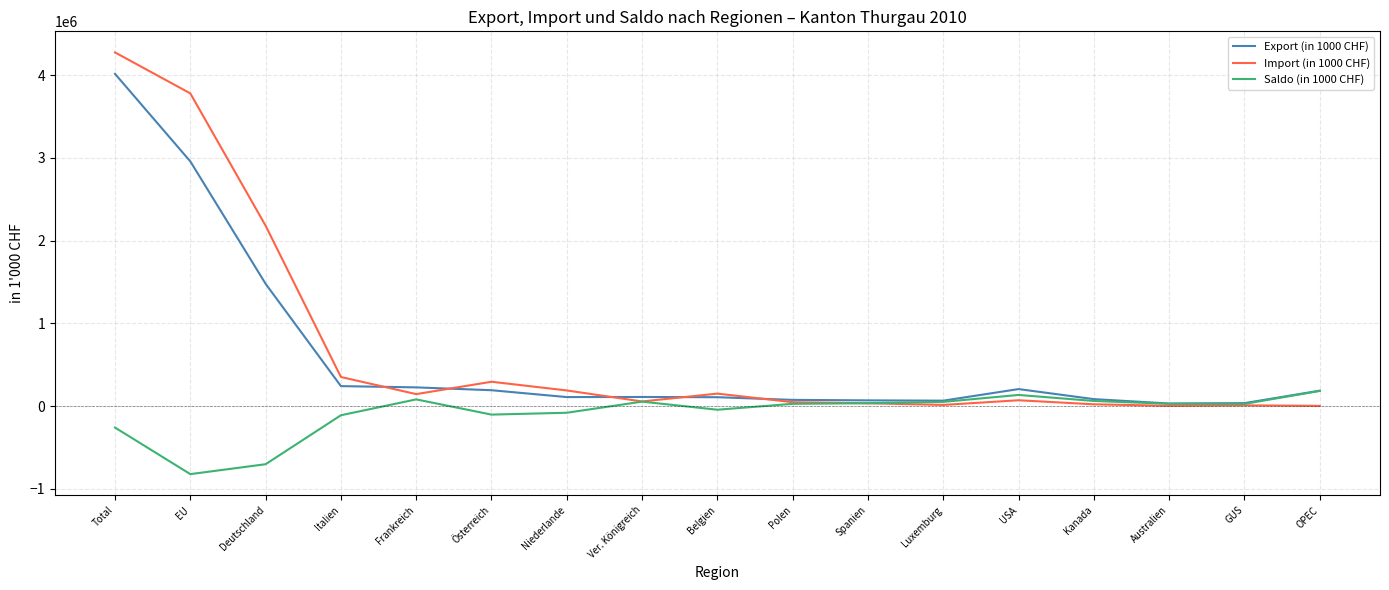

At Deutschland, list the series in order from largest to smallest.

Import (in 1000 CHF), Export (in 1000 CHF), Saldo (in 1000 CHF)